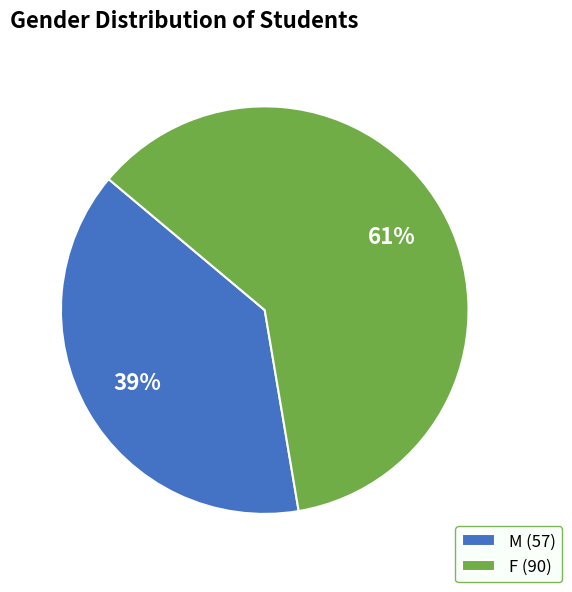

Approximately how many times larger is the value at M compared to F?

0.6